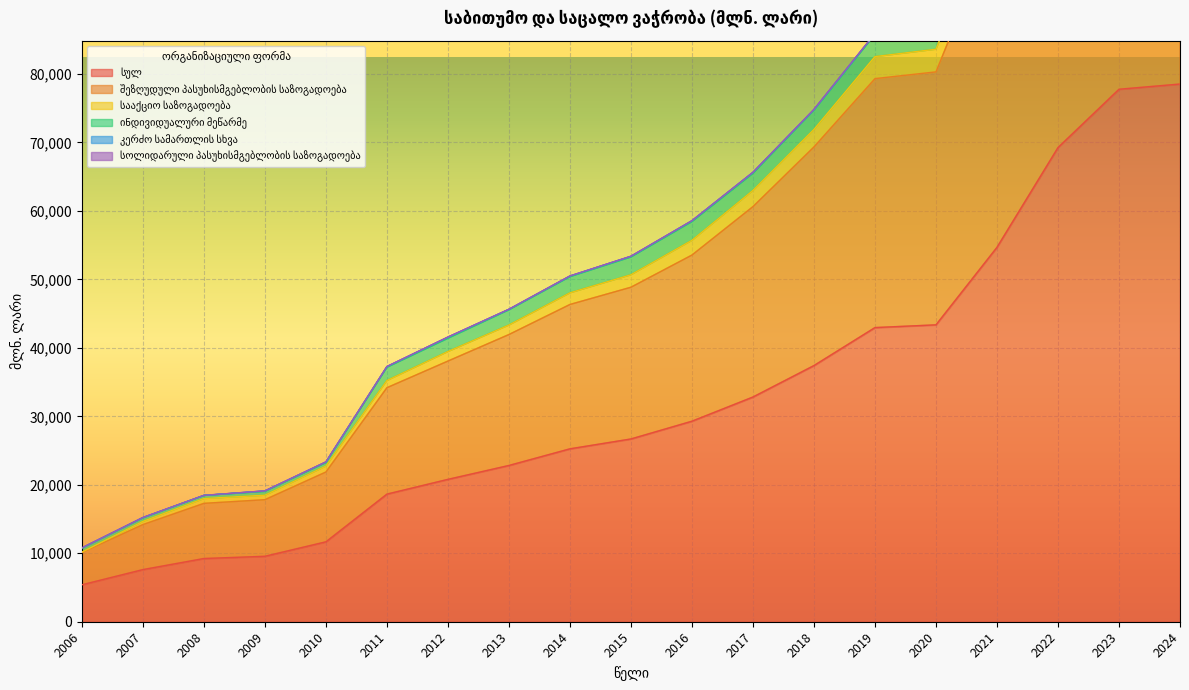

What is the sum of all სულ values?

623685.9